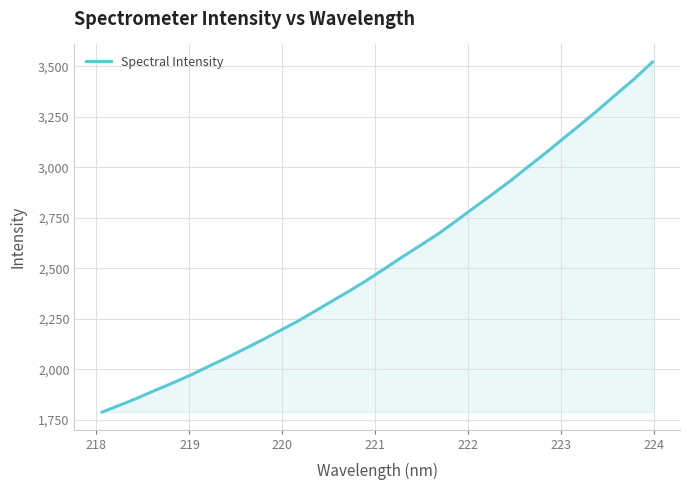

How many lines are shown in the chart?

1